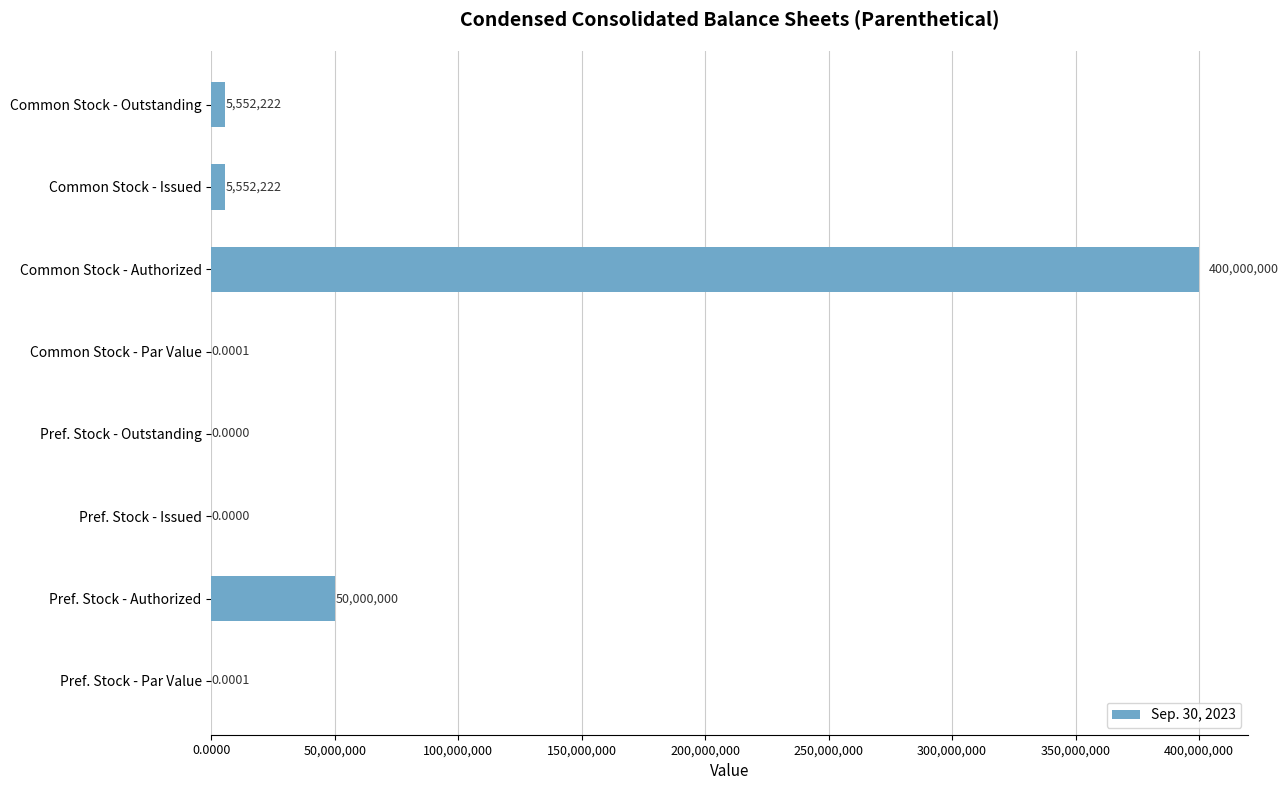

What is the ratio of the value at Common Stock - Authorized to the value at Pref. Stock - Authorized?

8.0